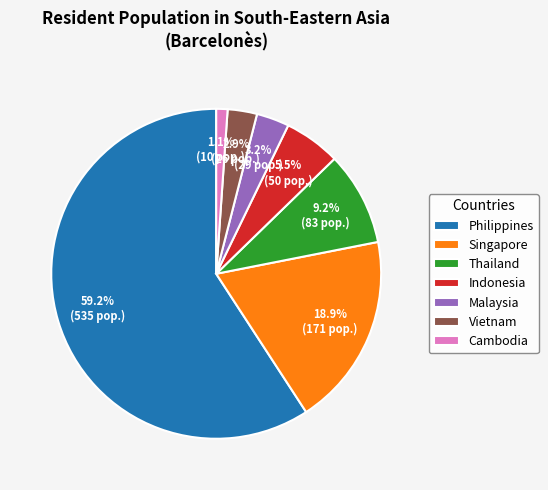

Combined, do Vietnam and Cambodia account for over 50%?

No